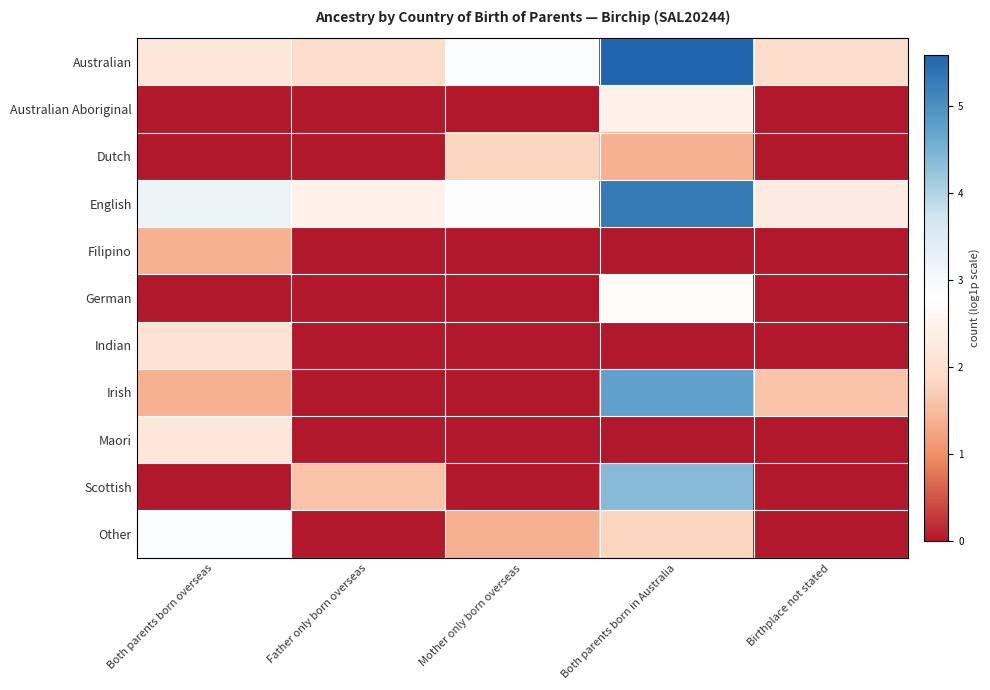

At which category is the sum across all series the highest?

Both parents born in Australia